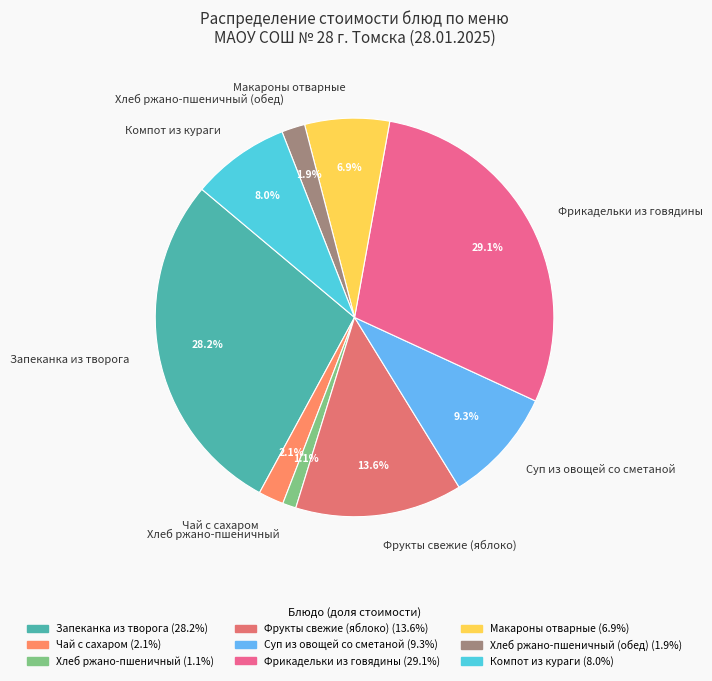

Which slice is the largest?

Фрикадельки из говядины